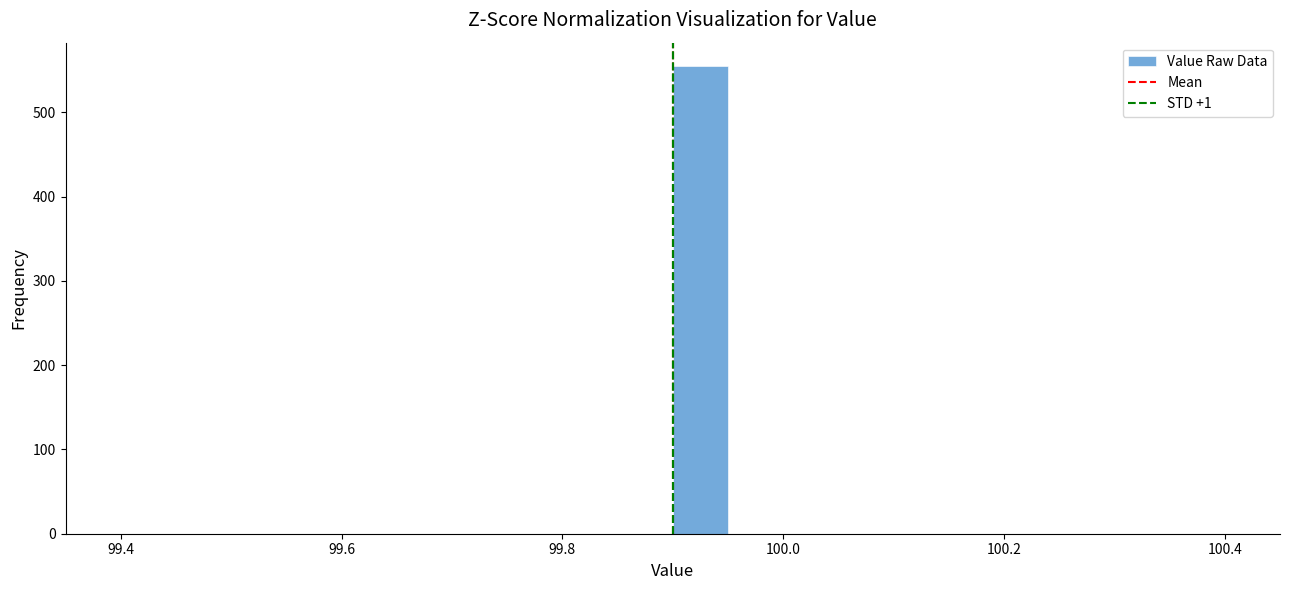

Around what value on the x-axis is the tallest bar? Give the approximate position of its centre, as read against the axis.

99.92